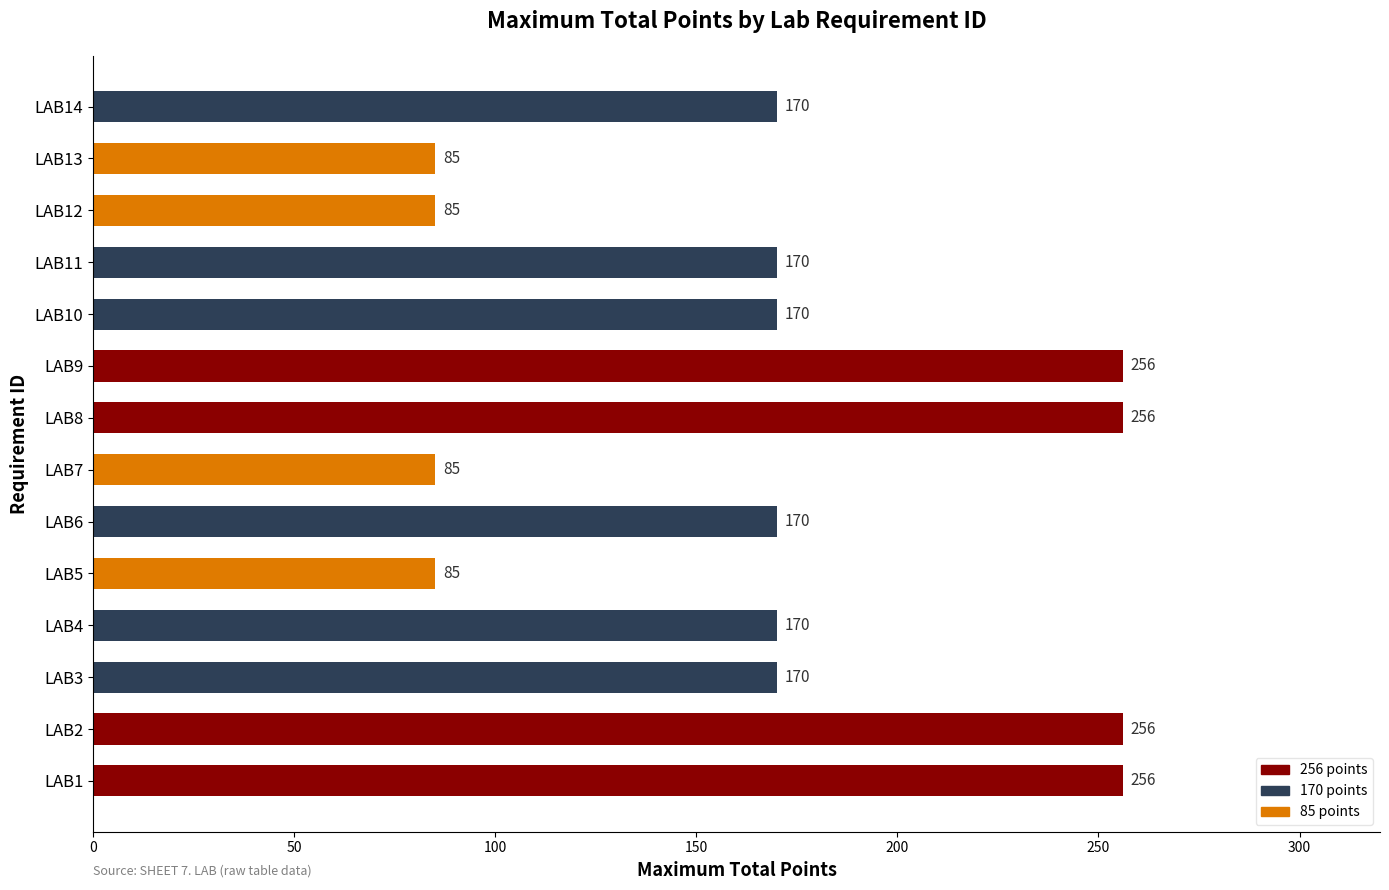

True or false: the data shows 256 at LAB9.

True